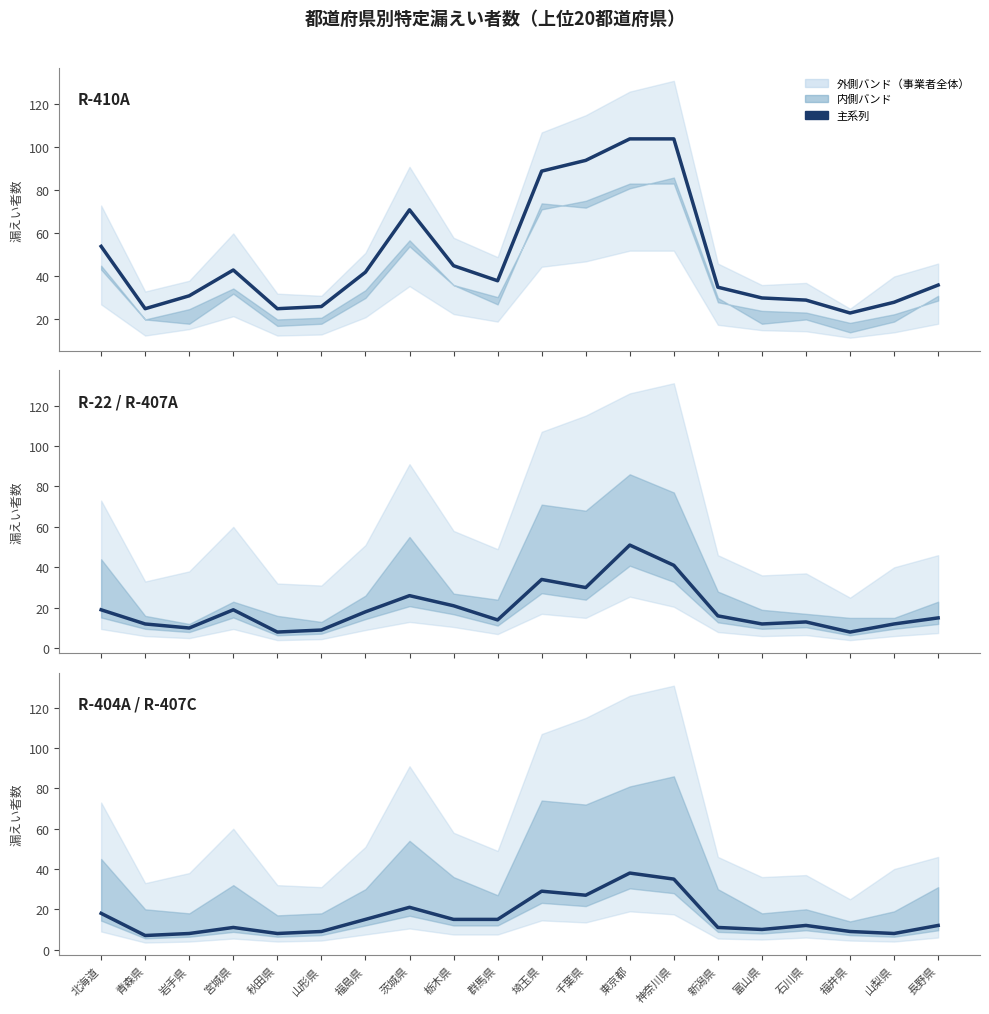

What is the sum of the R-404A / R-407C values at 群馬県 and 埼玉県?

44